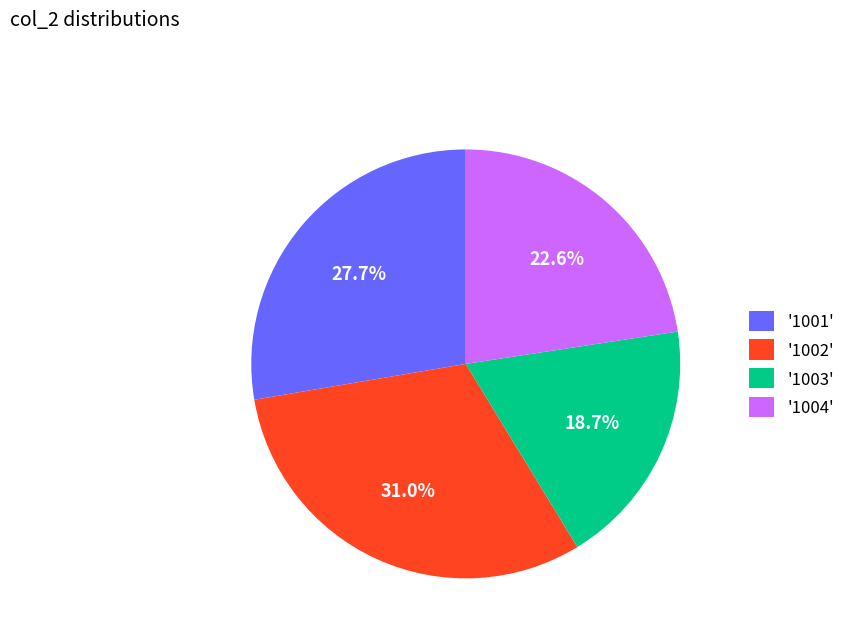

What is the total percentage of '1001' and '1002'?

58.7%